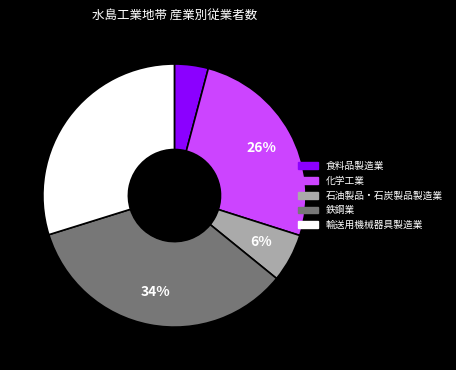

How many segments does this pie chart have?

5